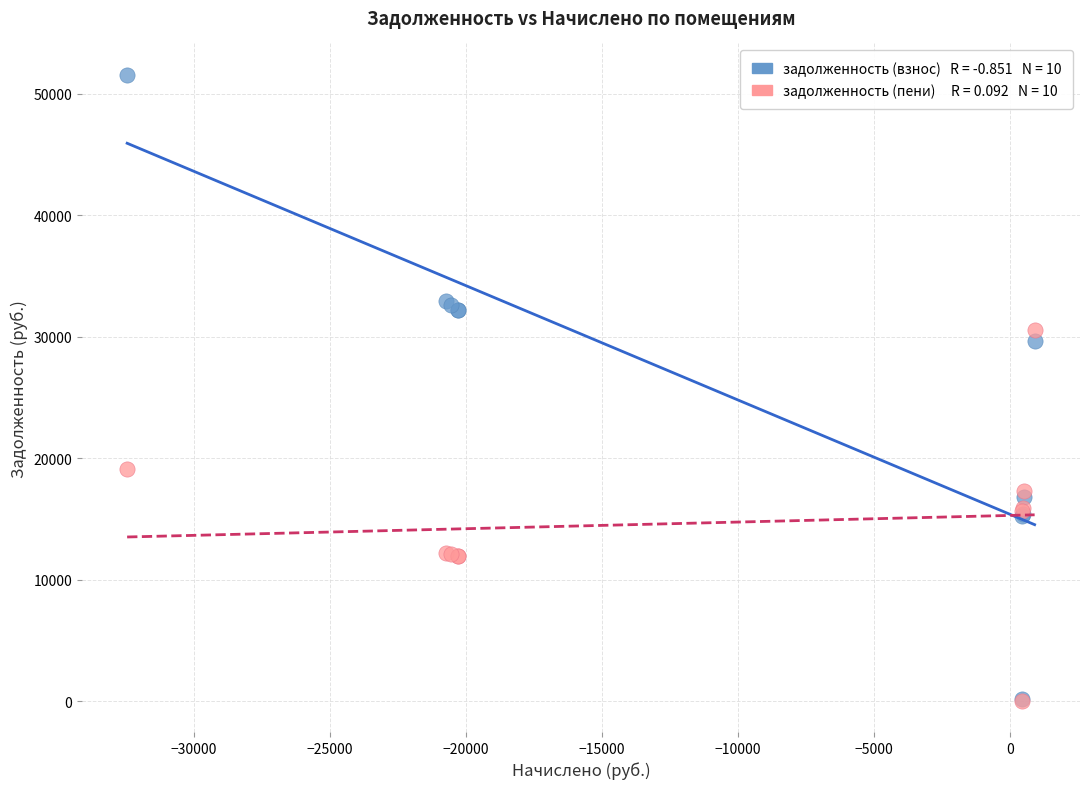

Across all series, what Y value is closest to 25804?

29652.6